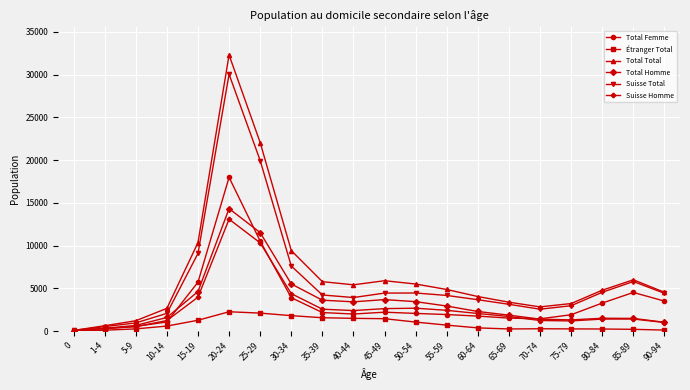

Between 1-4 and 20-24, which series saw the biggest shift?

Total Total